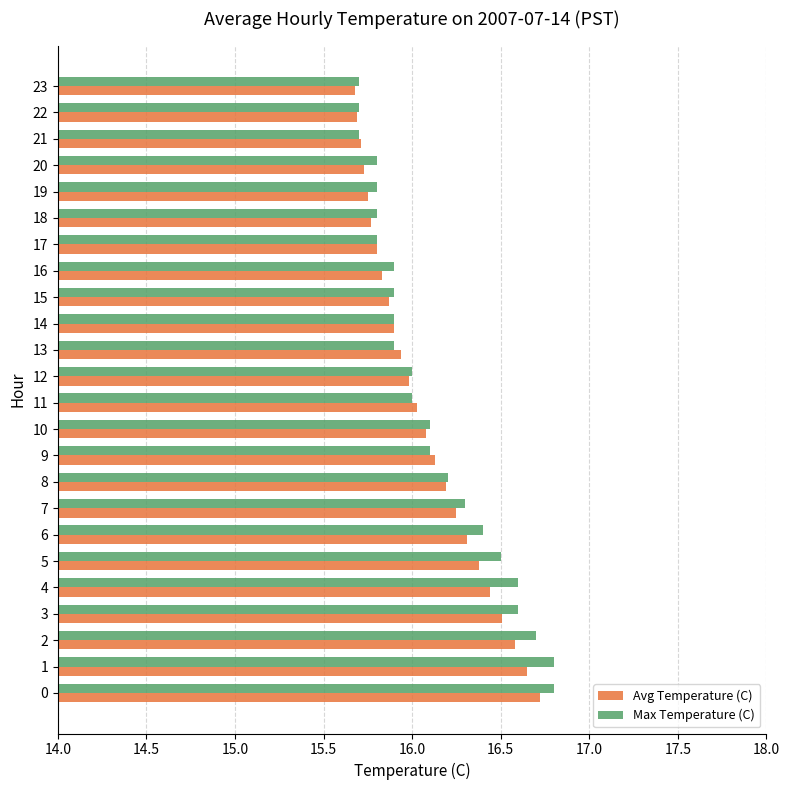

How many distinct data groups are displayed?

2